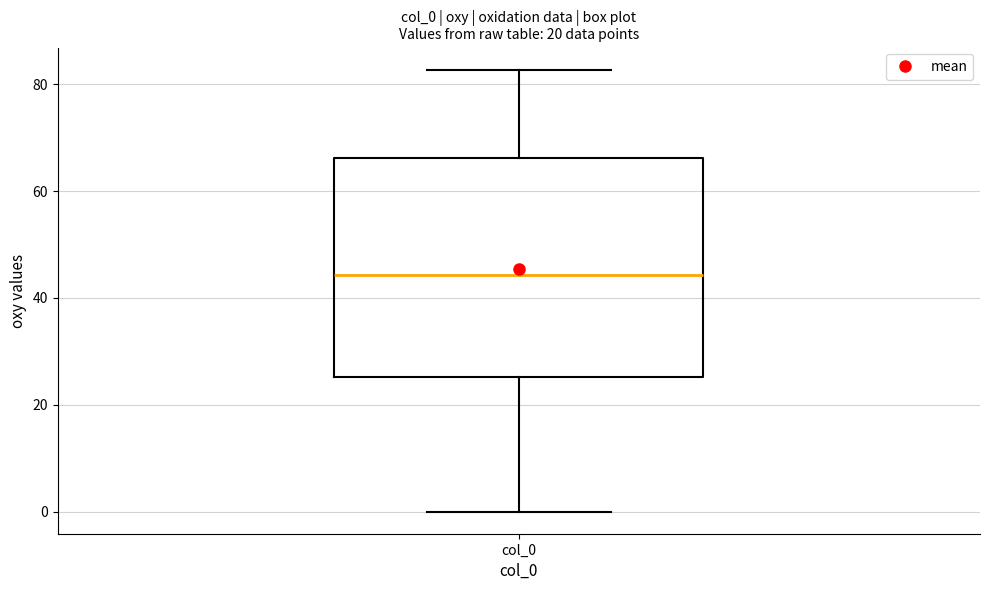

Read this box plot against the y-axis: the position of the median line, the range covered by the box, and the ends of both whiskers. The values are not printed on the chart, so give them approximately, as read against the axis.

median 44, box 26 to 66, whiskers 0 to 82